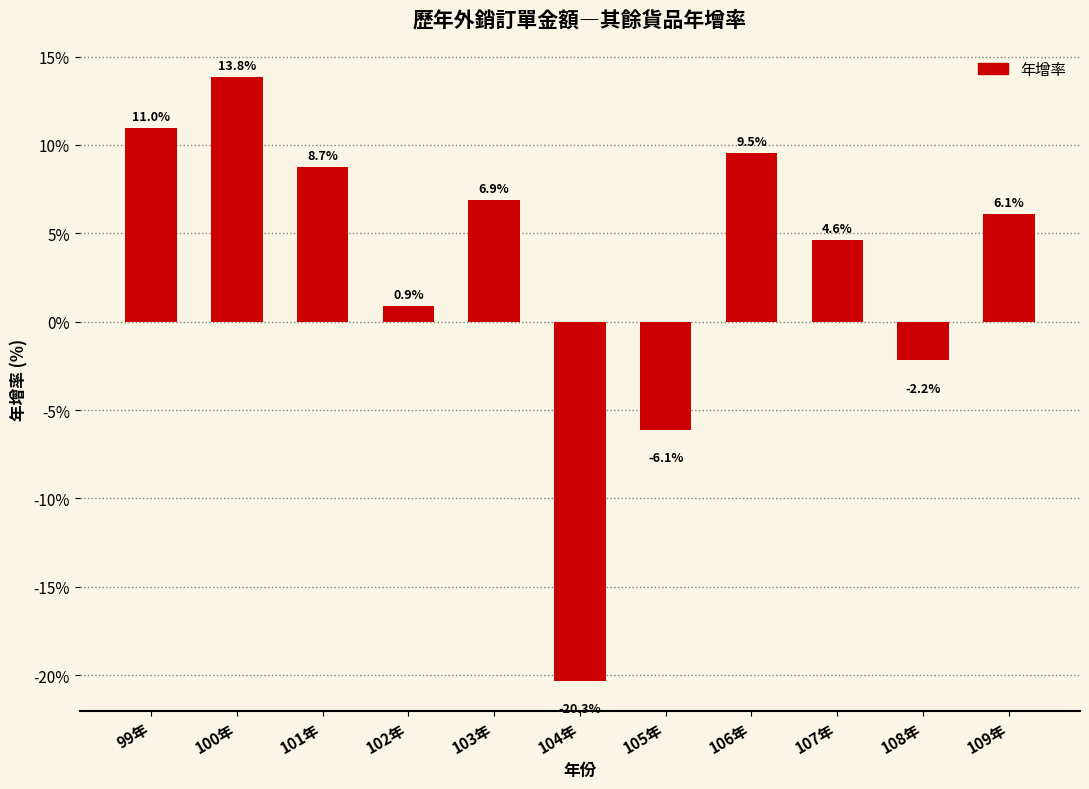

Reading left to right, list all the values displayed in this chart.

11.0	13.8	8.7	0.9	6.9	-20.3	-6.1	9.5	4.6	-2.2	6.1